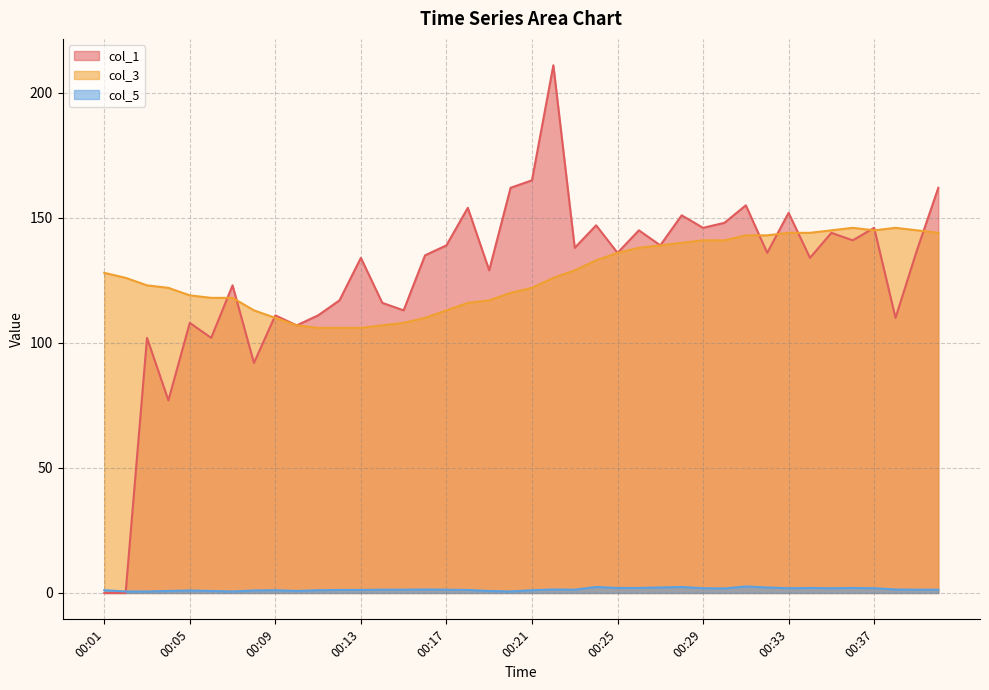

Is the value of col_5 at 00:22 greater than the value of col_1 at 00:22?

No